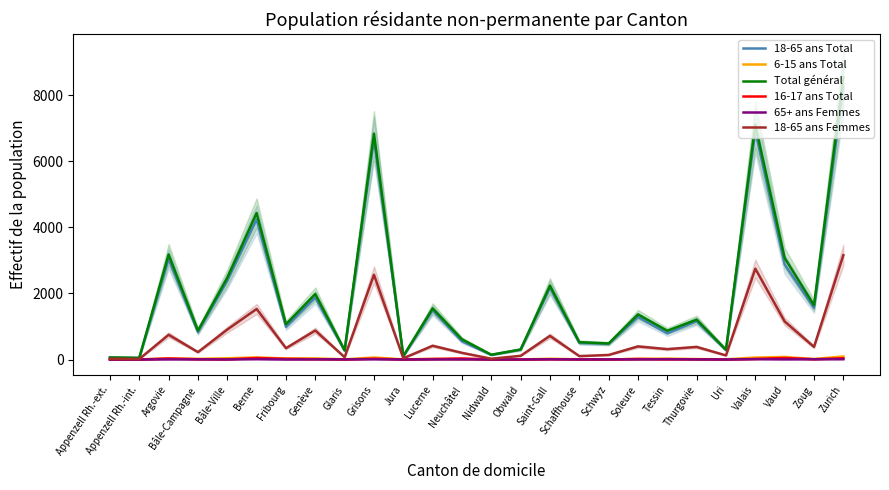

At which label does 18-65 ans Femmes reach its minimum?

Appenzell Rh.-int.